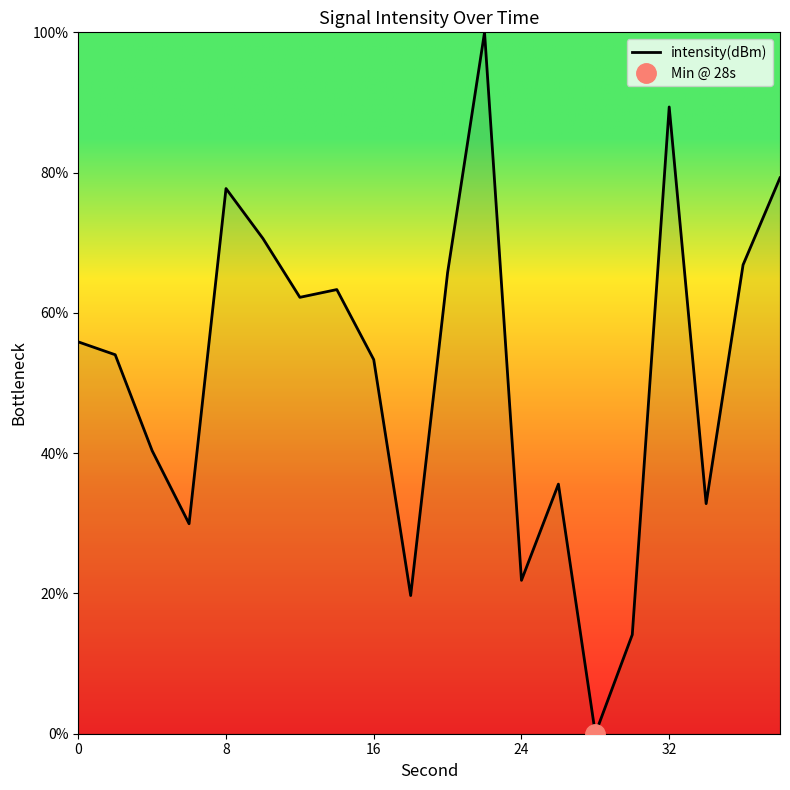

What is the value of the 10th point from the left?

19.7